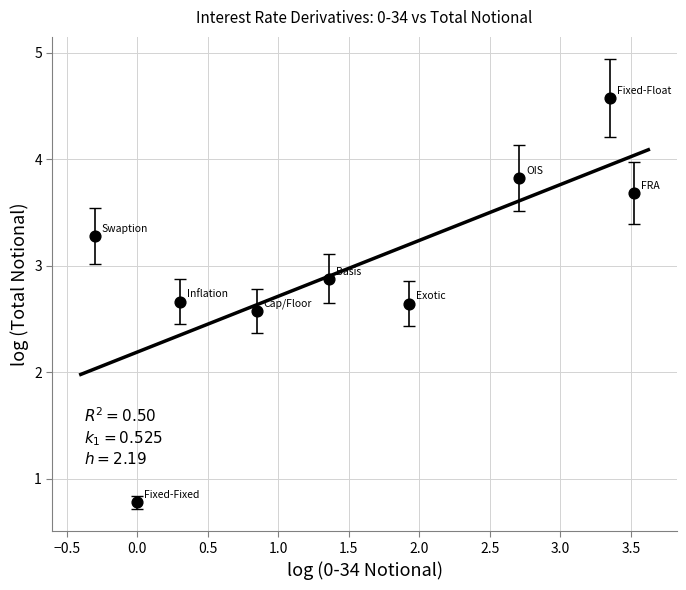

What is the average X value?

1.5